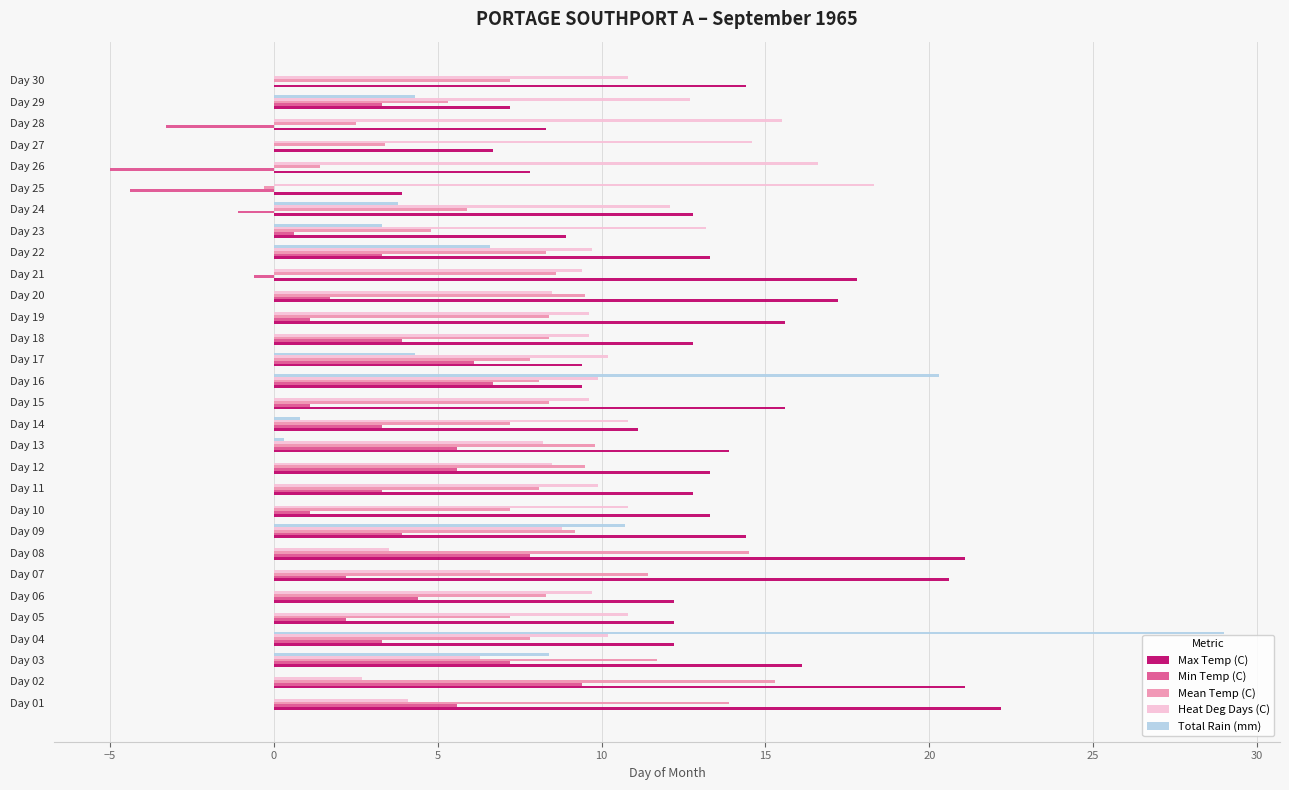

How many distinct data groups are displayed?

5